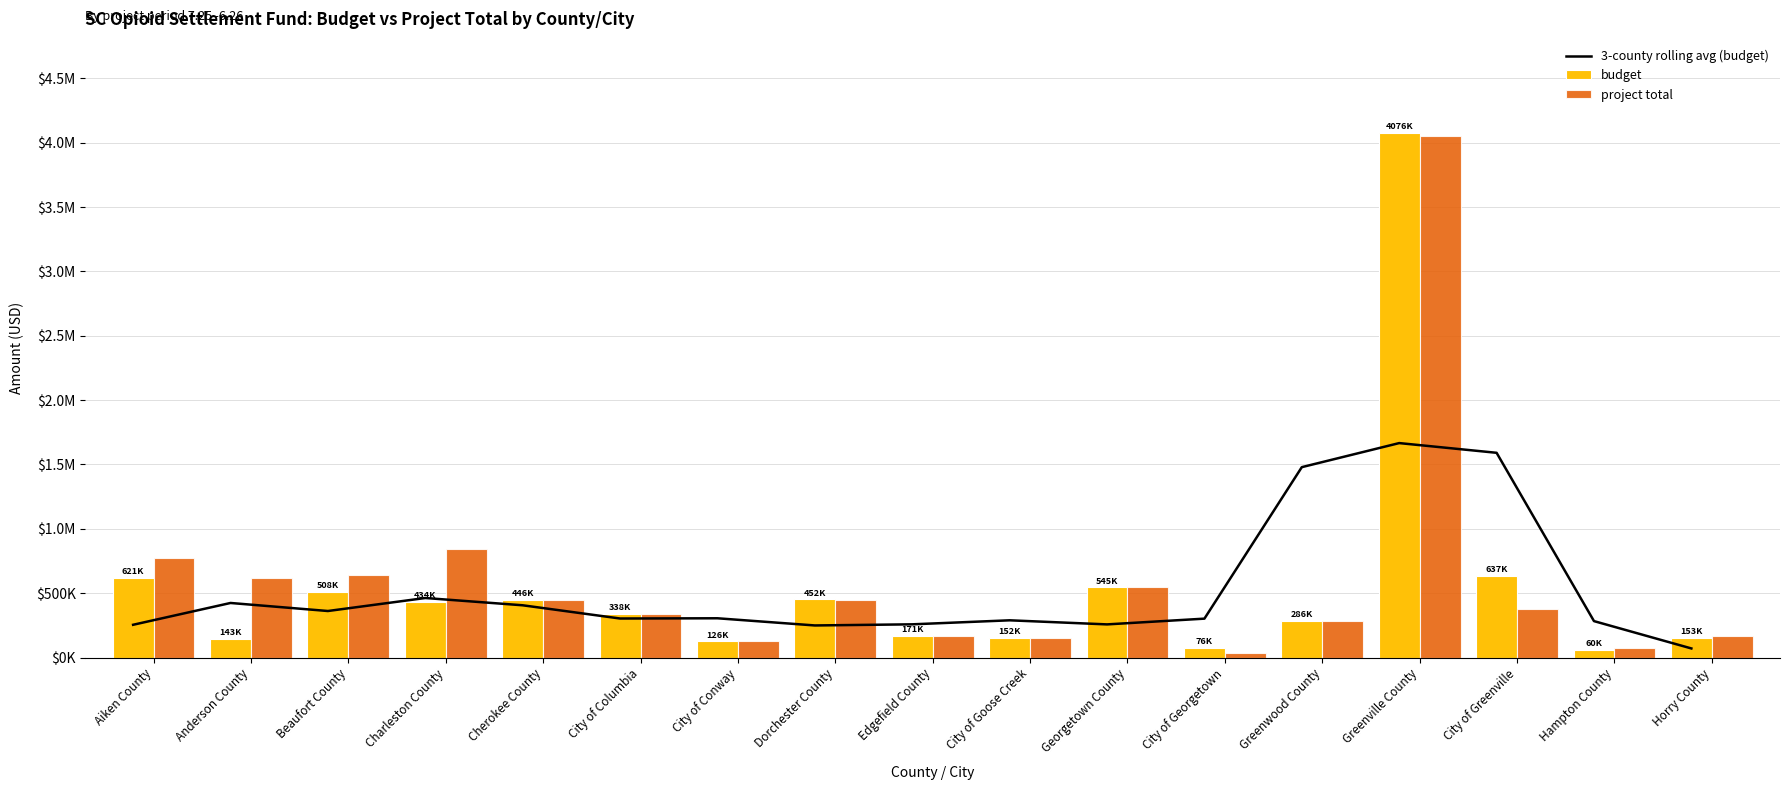

What is the difference between the second highest and minimum values in the project total series?

808025.8